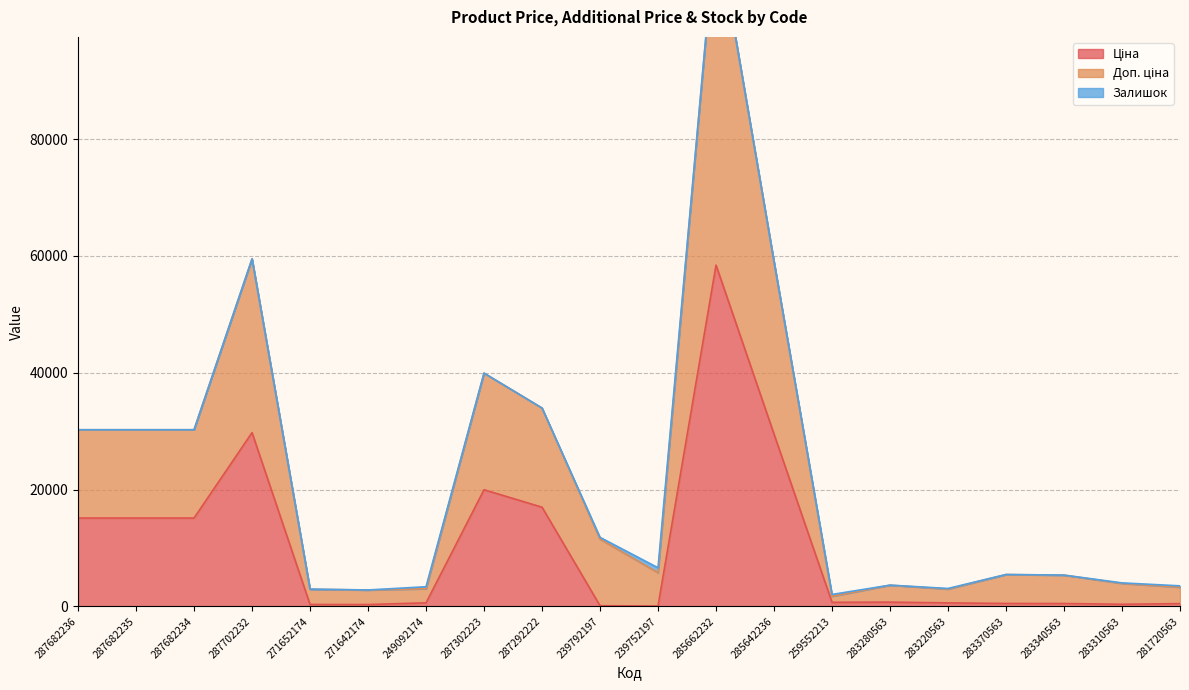

Where is the first local minimum for Ціна?

271642174